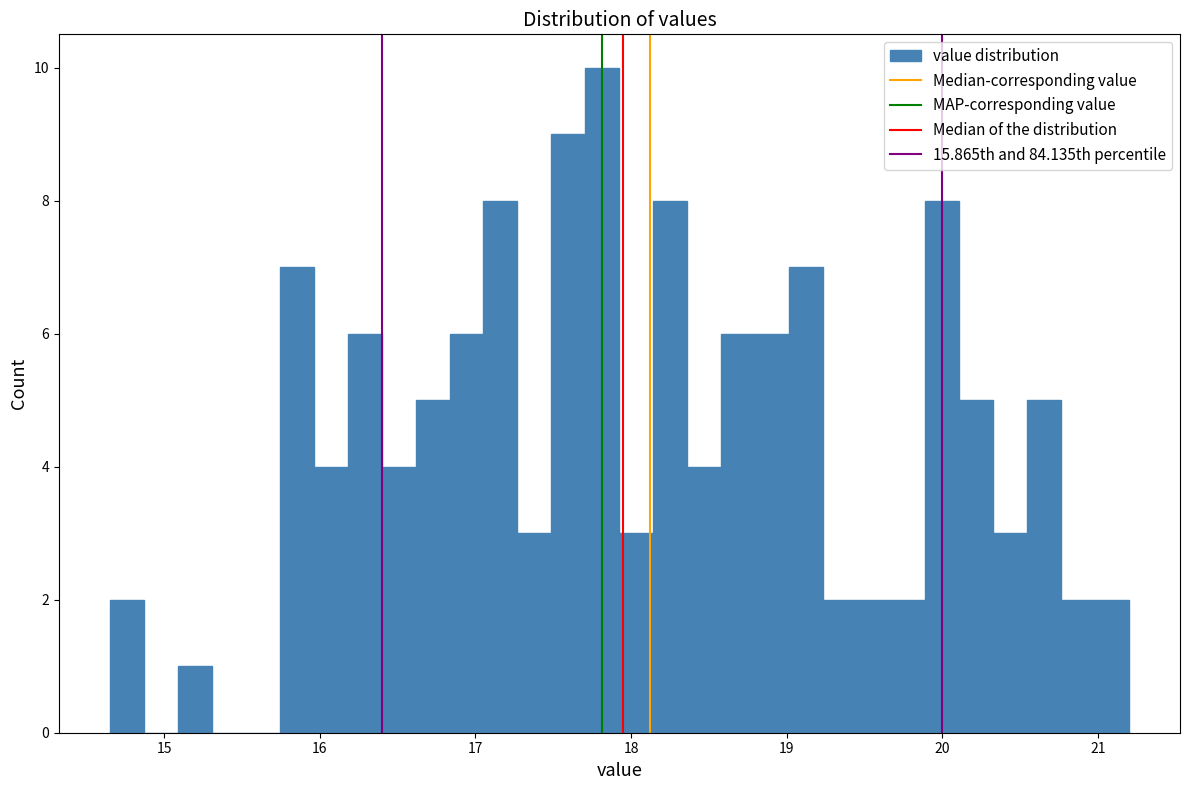

Around what value on the x-axis is the tallest bar? Give the approximate position of its centre, as read against the axis.

17.8